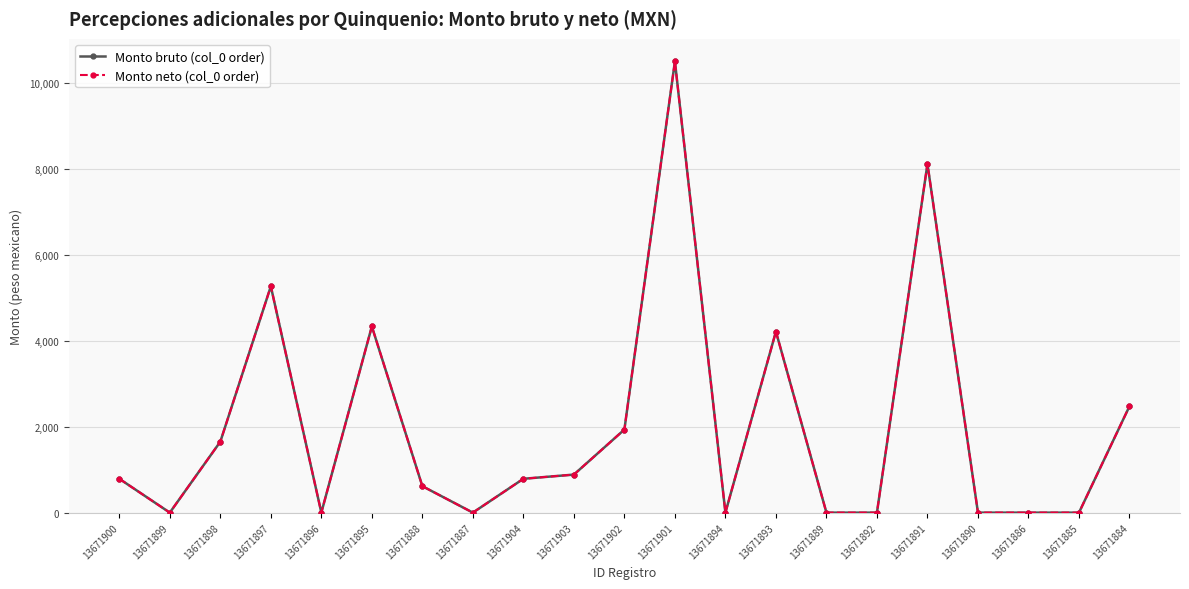

Does the chart have visible grid lines?

Yes